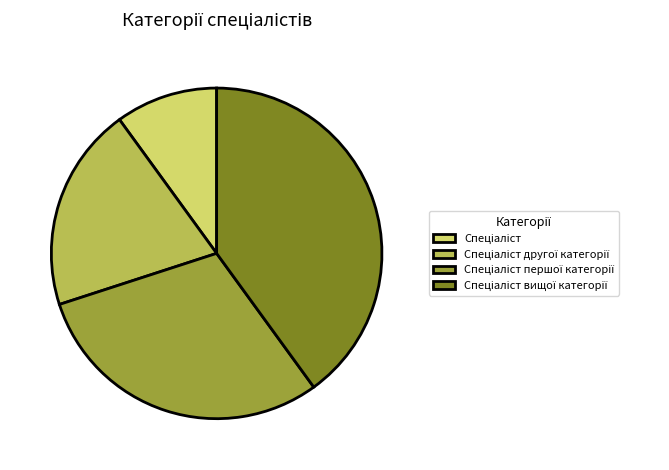

How many slices are in this pie chart?

4